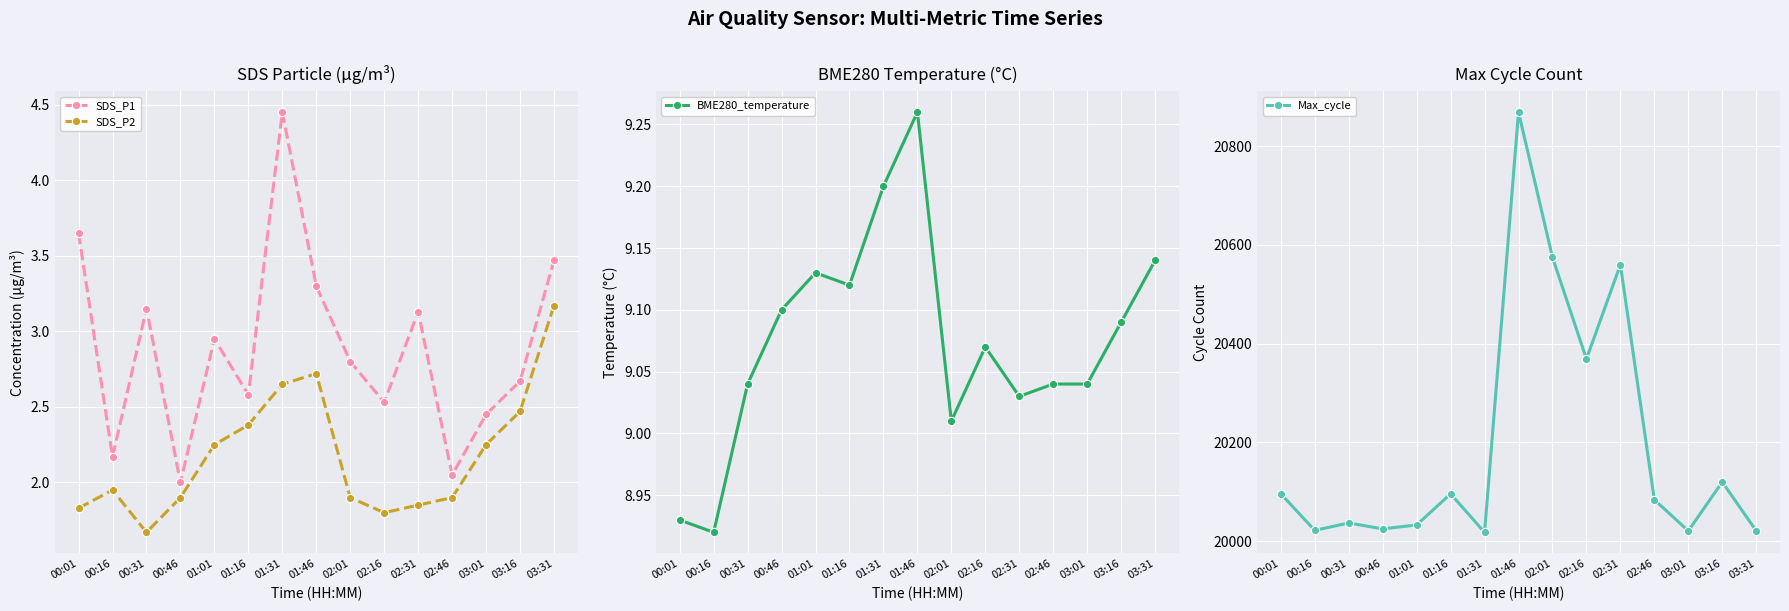

Is the value of SDS_P2 at 02:31 greater than the value of SDS_P1 at 01:16?

No